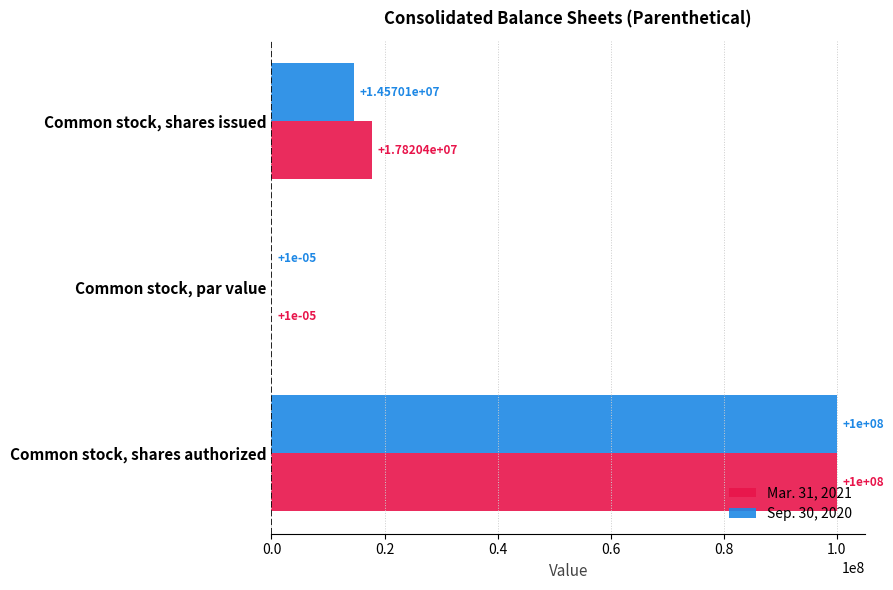

What is the sum of the Mar. 31, 2021 values at Common stock, shares issued and Common stock, shares authorized?

117820390.0